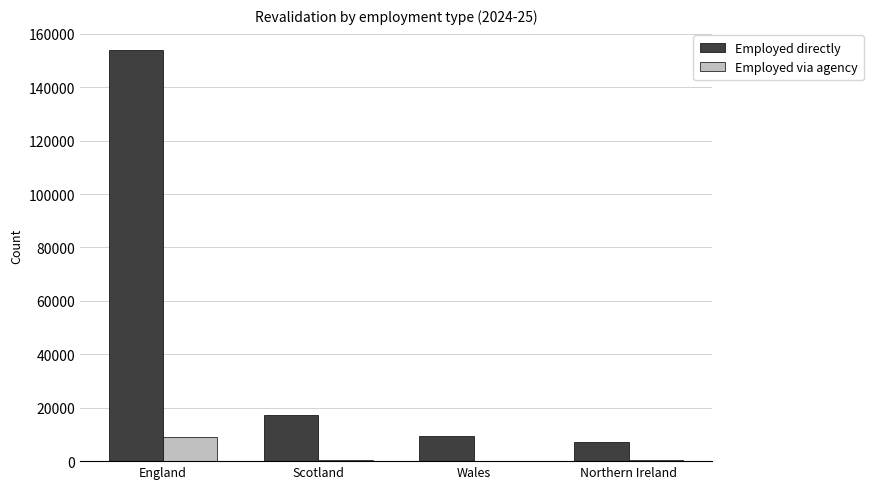

Is it true that Employed directly equals 263623 at England?

False